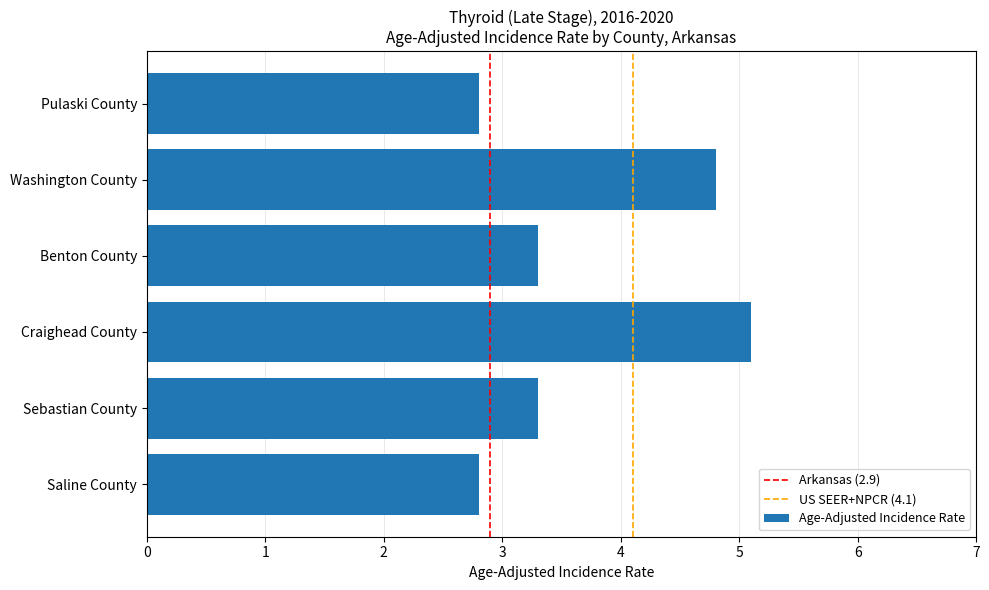

Is it true that the value at Washington County is 4.8?

True